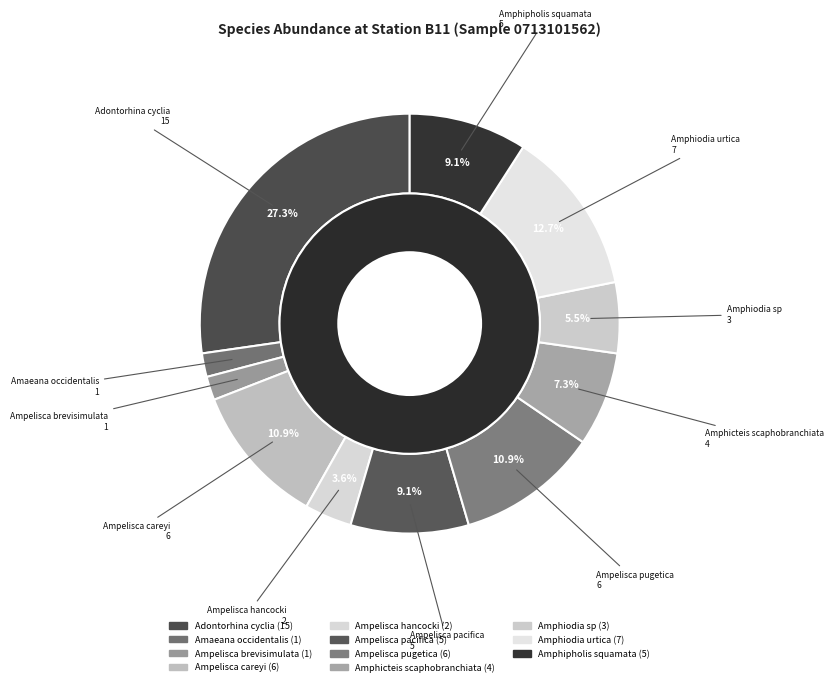

Which category has the biggest portion of the pie?

Adontorhina cyclia